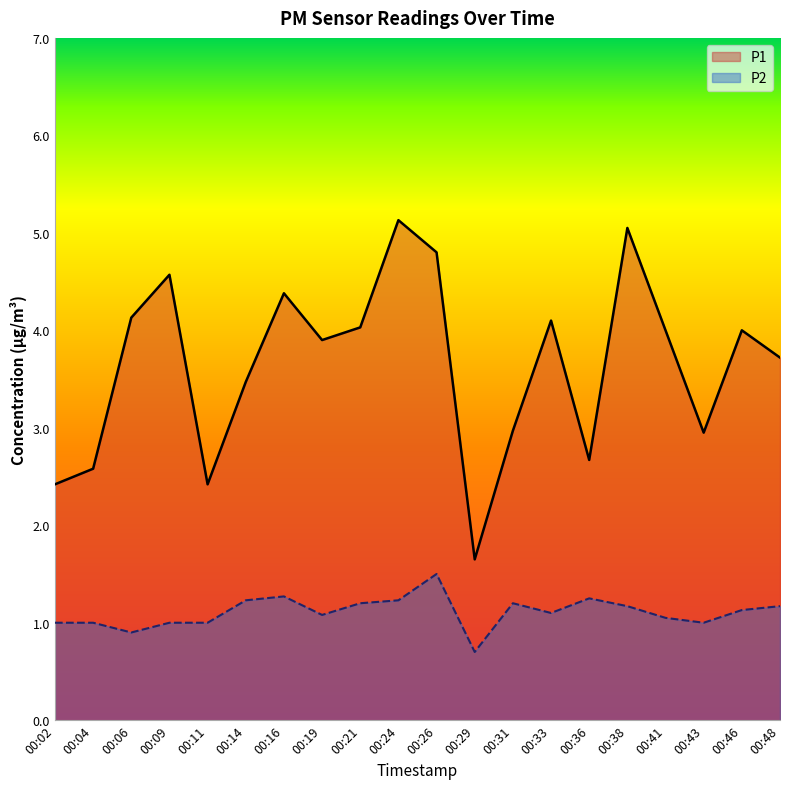

Where is the first local maximum for P1?

00:09